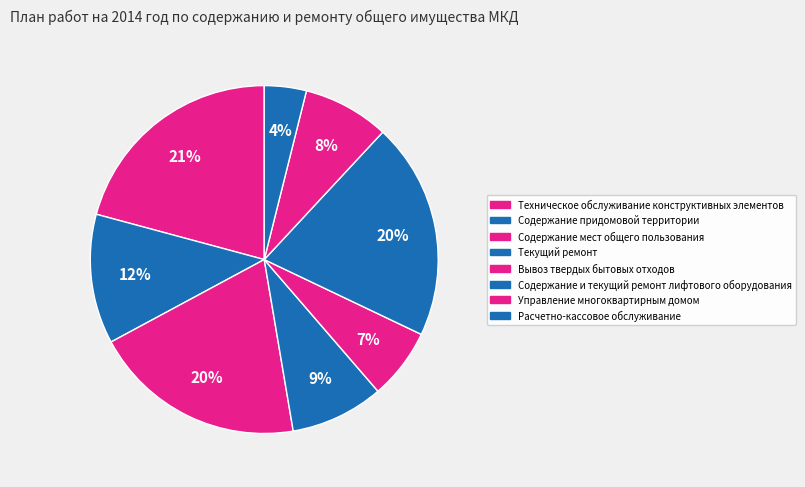

Rank the categories by value from lowest to highest.

Расчетно-кассовое обслуживание, Вывоз твердых бытовых отходов, Управление многоквартирным домом, Текущий ремонт, Содержание придомовой территории, Содержание мест общего пользования, Содержание и текущий ремонт лифтового оборудования, Техническое обслуживание конструктивных элементов